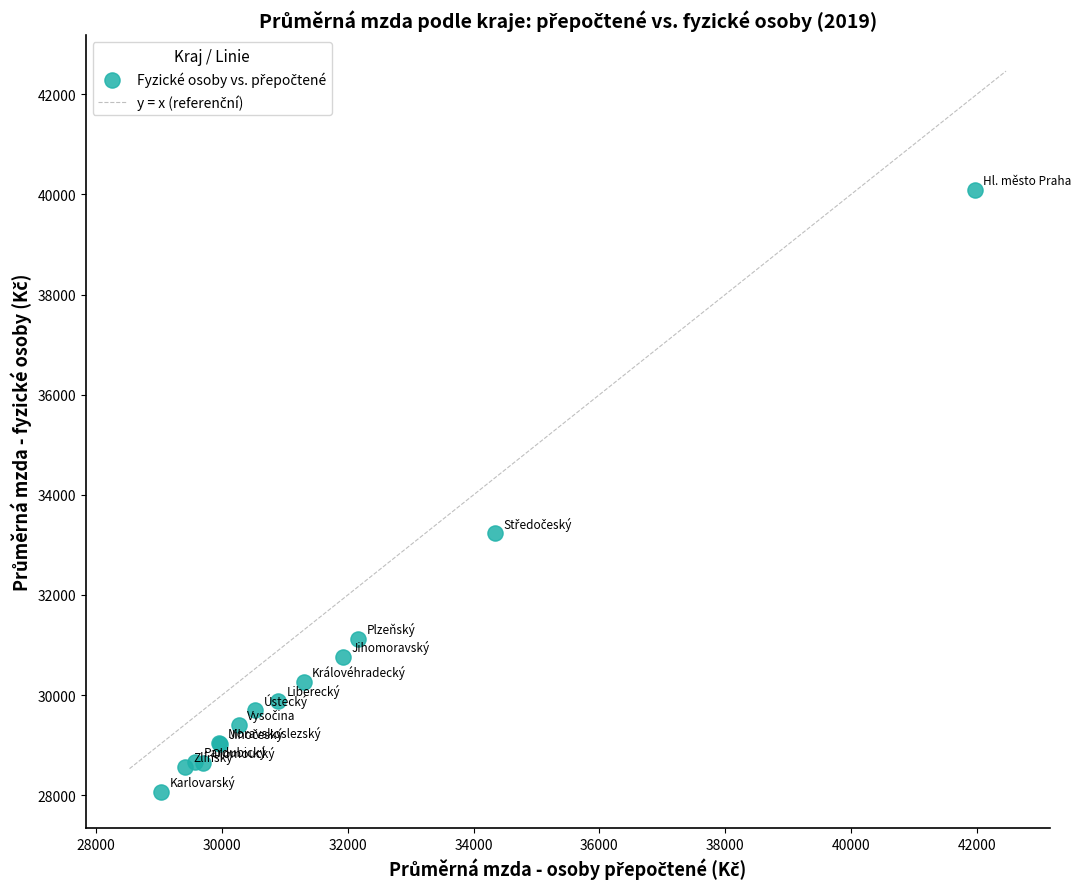

What Y value in the scatter plot is closest to 34078?

33236